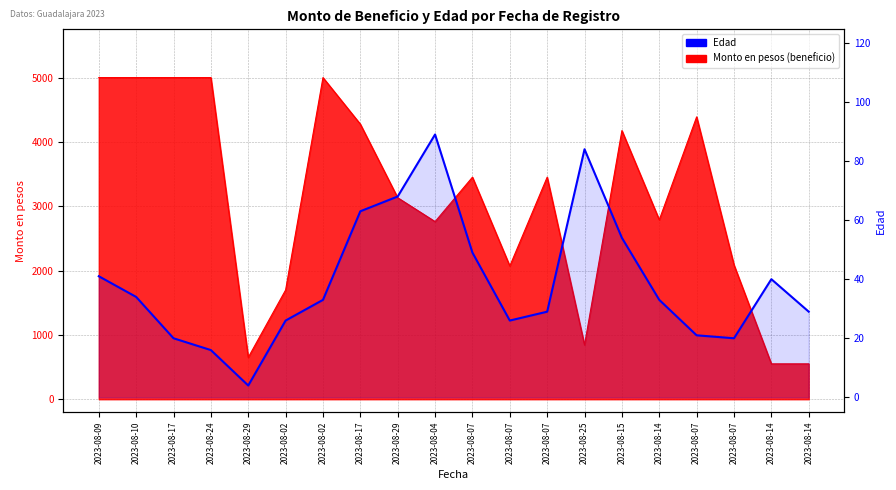

True or false: the data shows 40 at 2023-08-14.

True